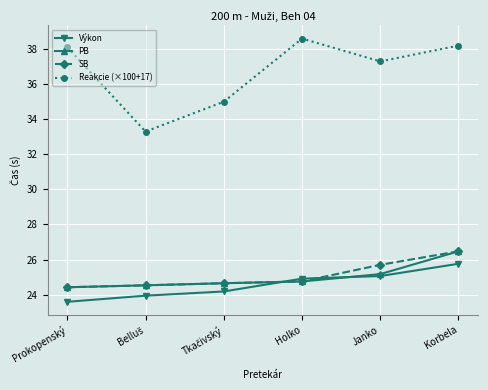

True or false: PB has a value of 24.8 at Holko.

True